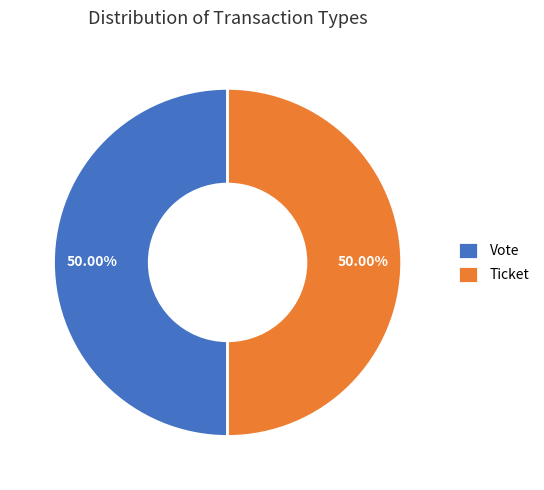

What is the ratio of the value at Vote to the value at Ticket?

1.0